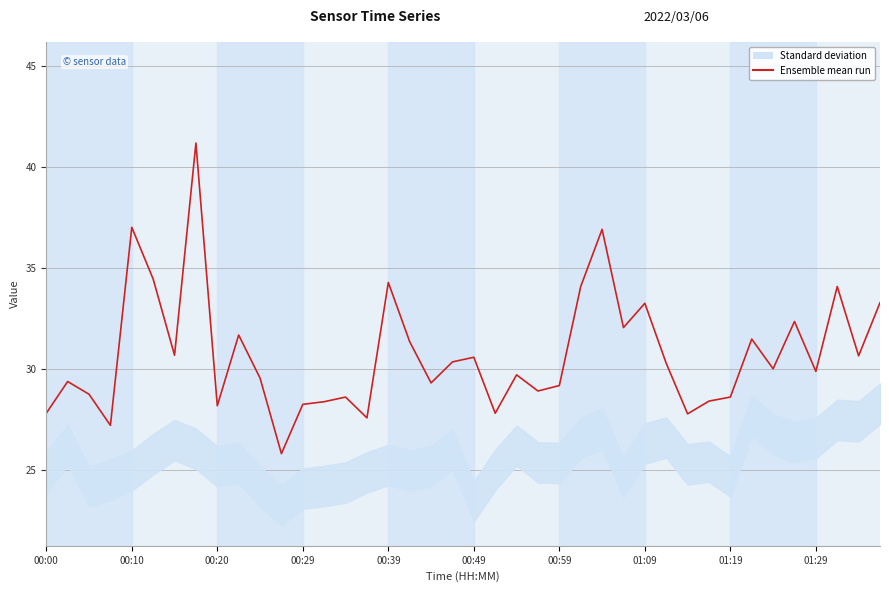

How many data points are less than 30?

20